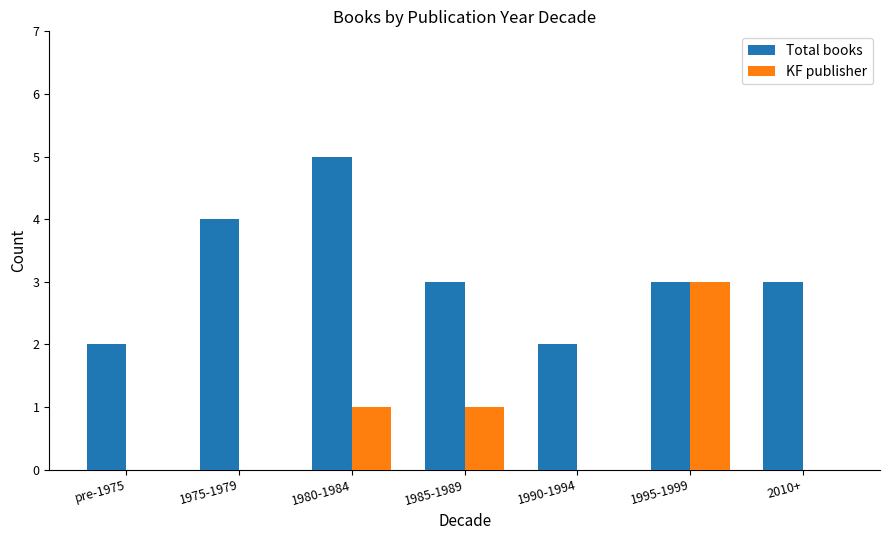

What is the sum of all Total books values?

22